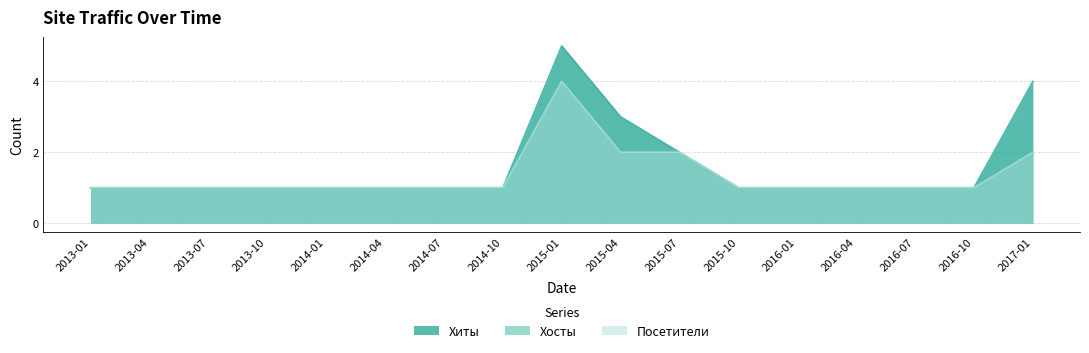

True or false: Посетители and Хосты intersect in this chart.

False